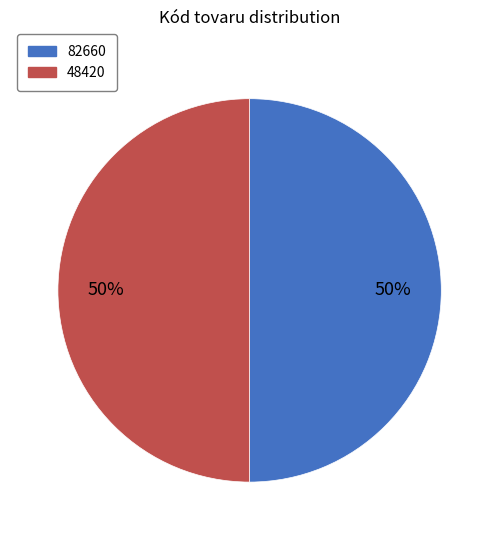

What is the ratio of the value at 48420 to the value at 82660?

1.0